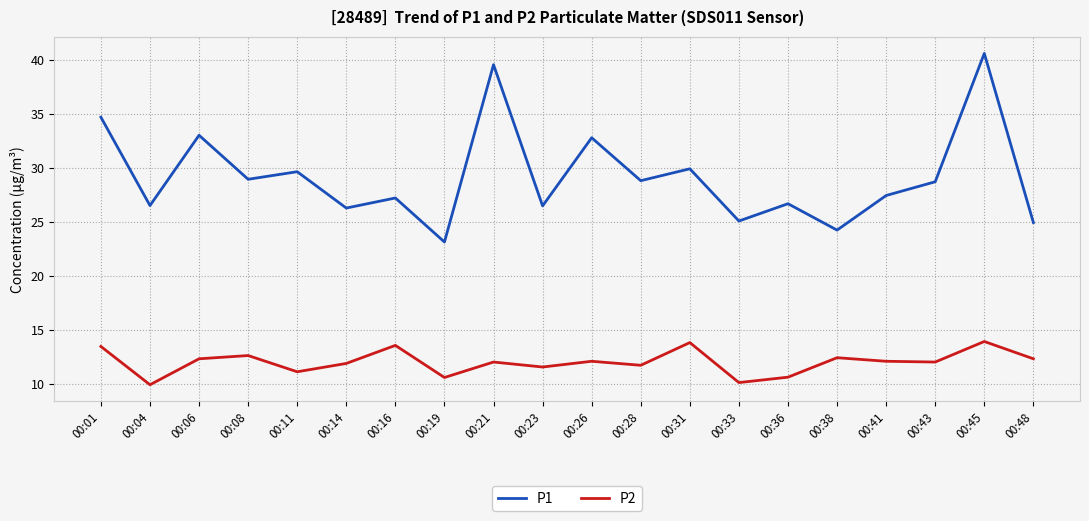

What is the sum of all P2 values?

240.4